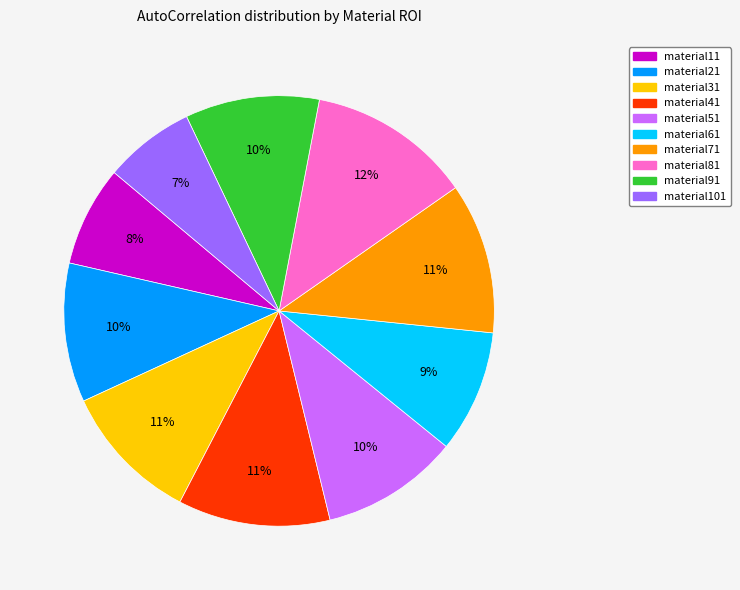

Do material101 and material71 together represent more than half of the pie?

No